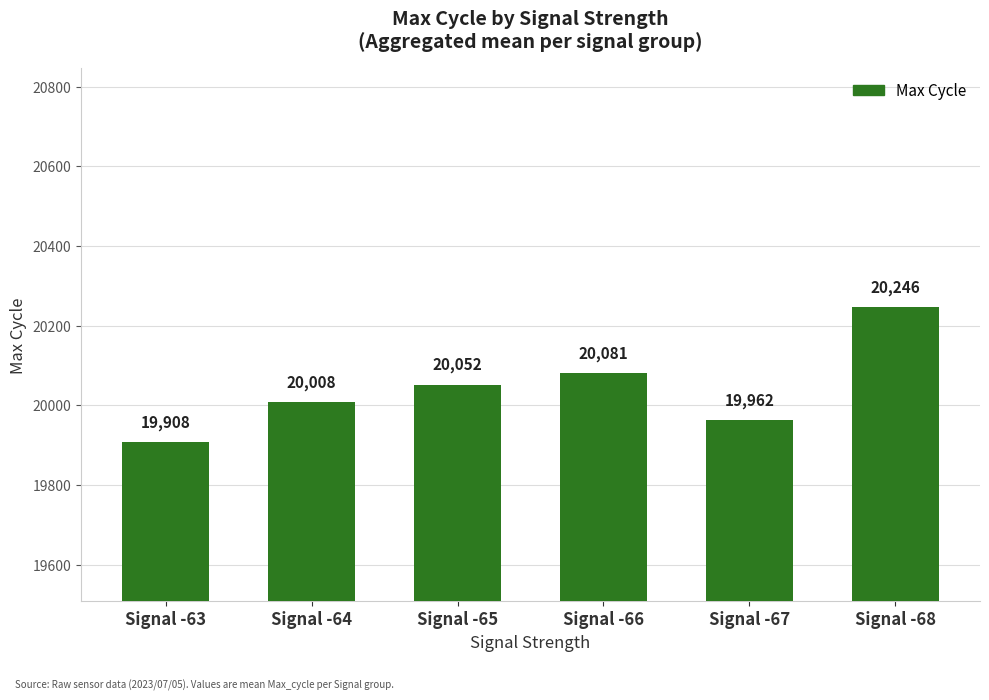

What is the value of the 4th bar from the left?

20081